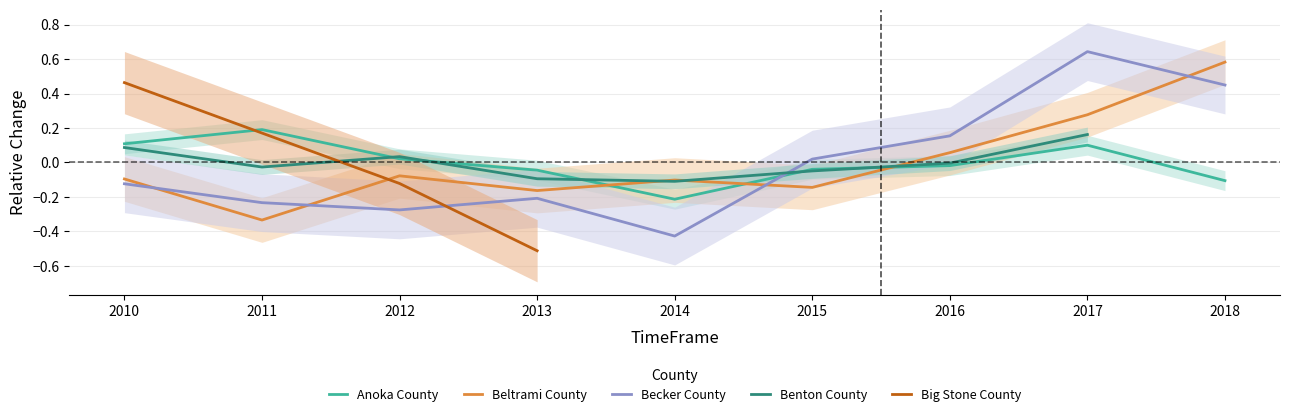

Which category has the highest value in the Beltrami County series?

2018